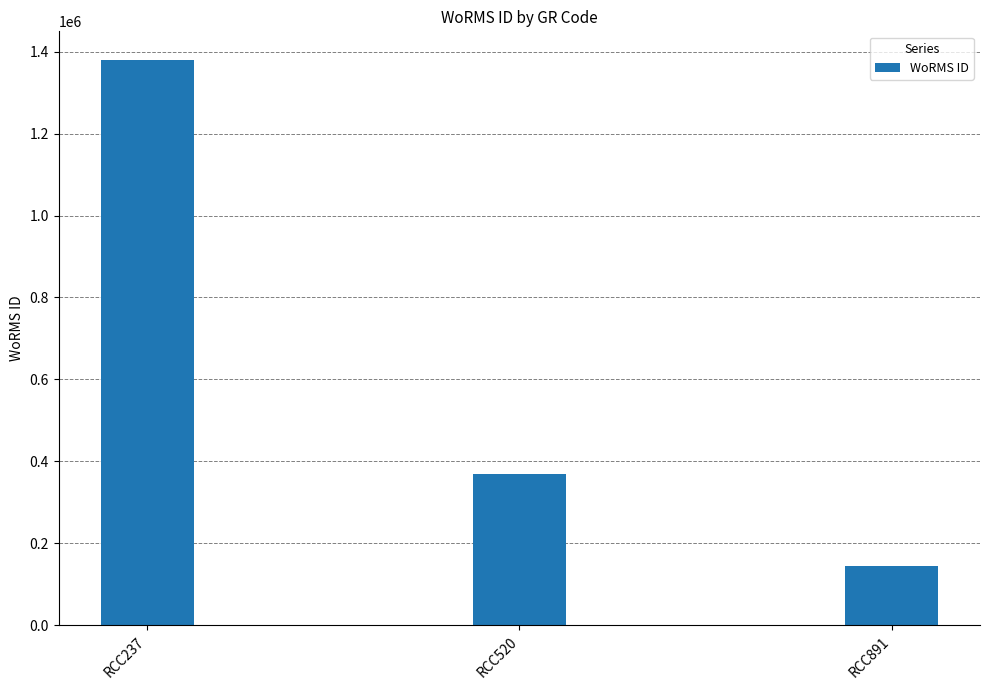

Reading right to left, what are all the values shown in this chart?

RCC891=143947	RCC520=370097	RCC237=1380402